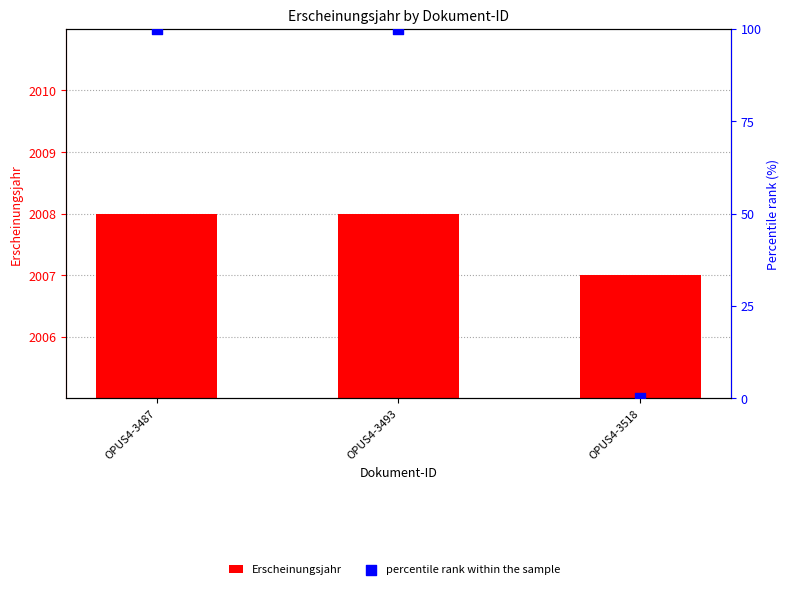

What are all the series names shown in the legend?

Erscheinungsjahr, percentile rank within the sample